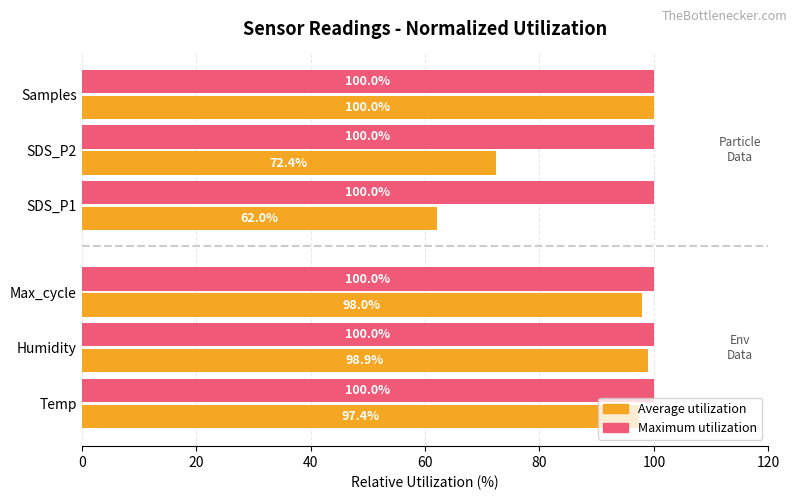

What is the greatest value displayed?

100.0